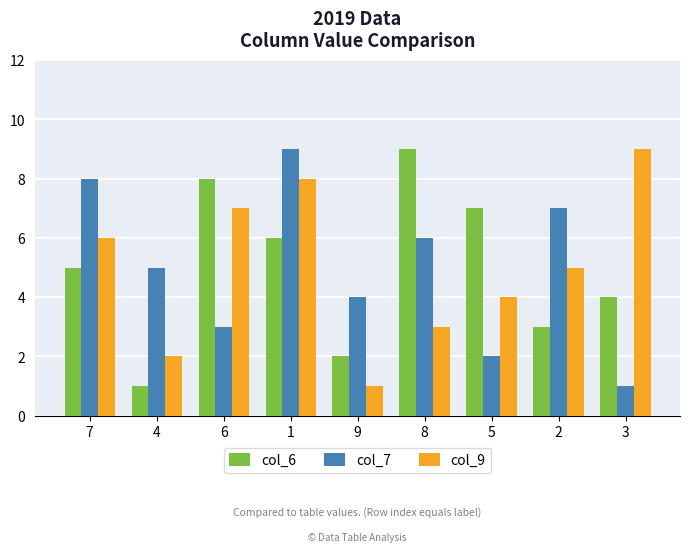

What is the approximate value of col_9 at 3?

9